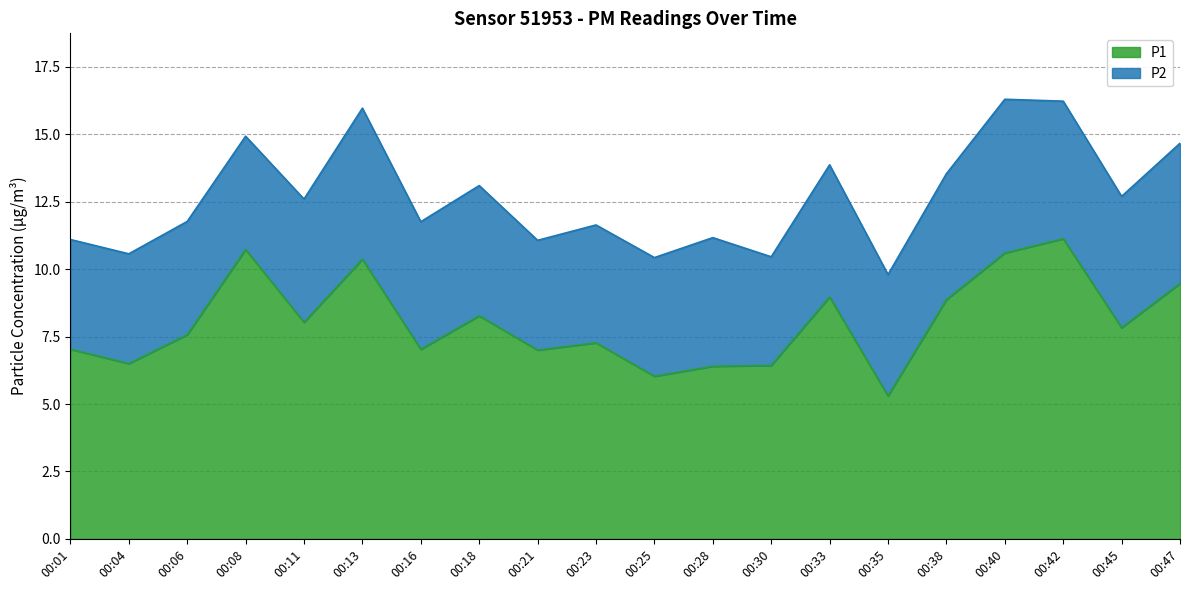

What is the value of the 5th point from the left?

8.0